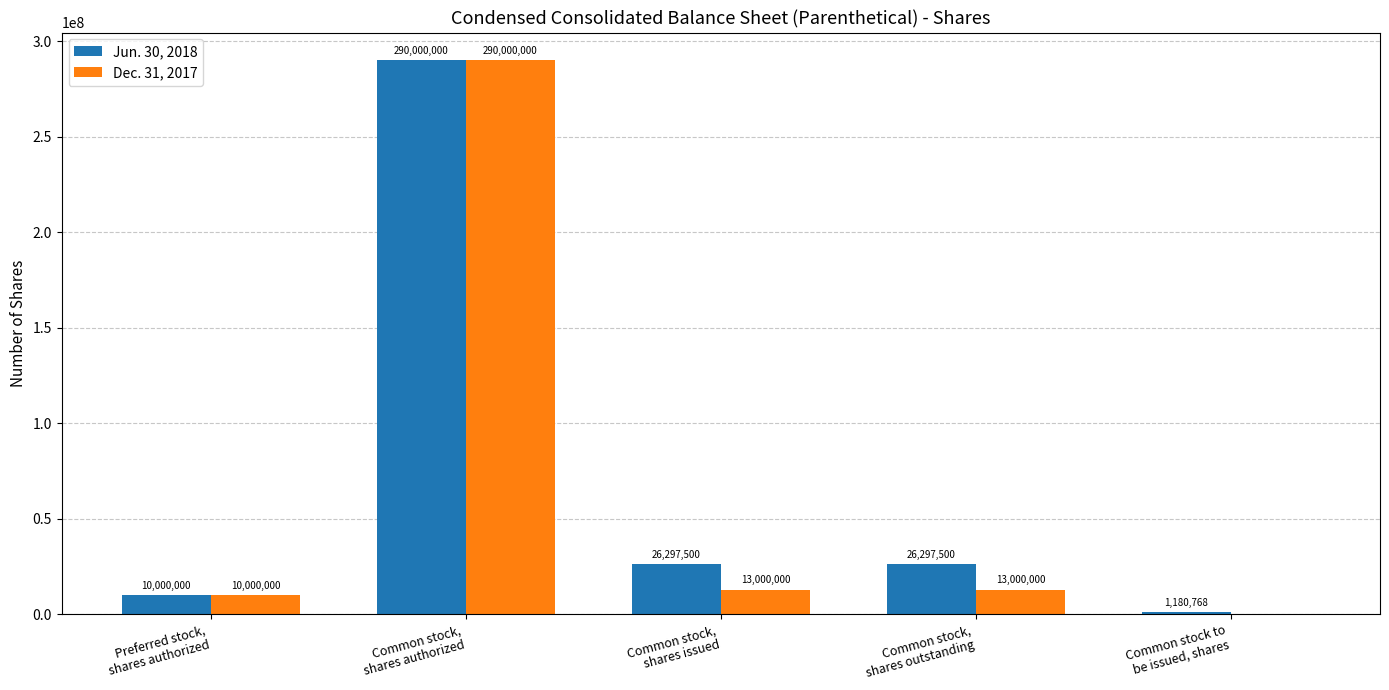

Is it true that Dec. 31, 2017 equals 162134206 at Common stock,
shares authorized?

False